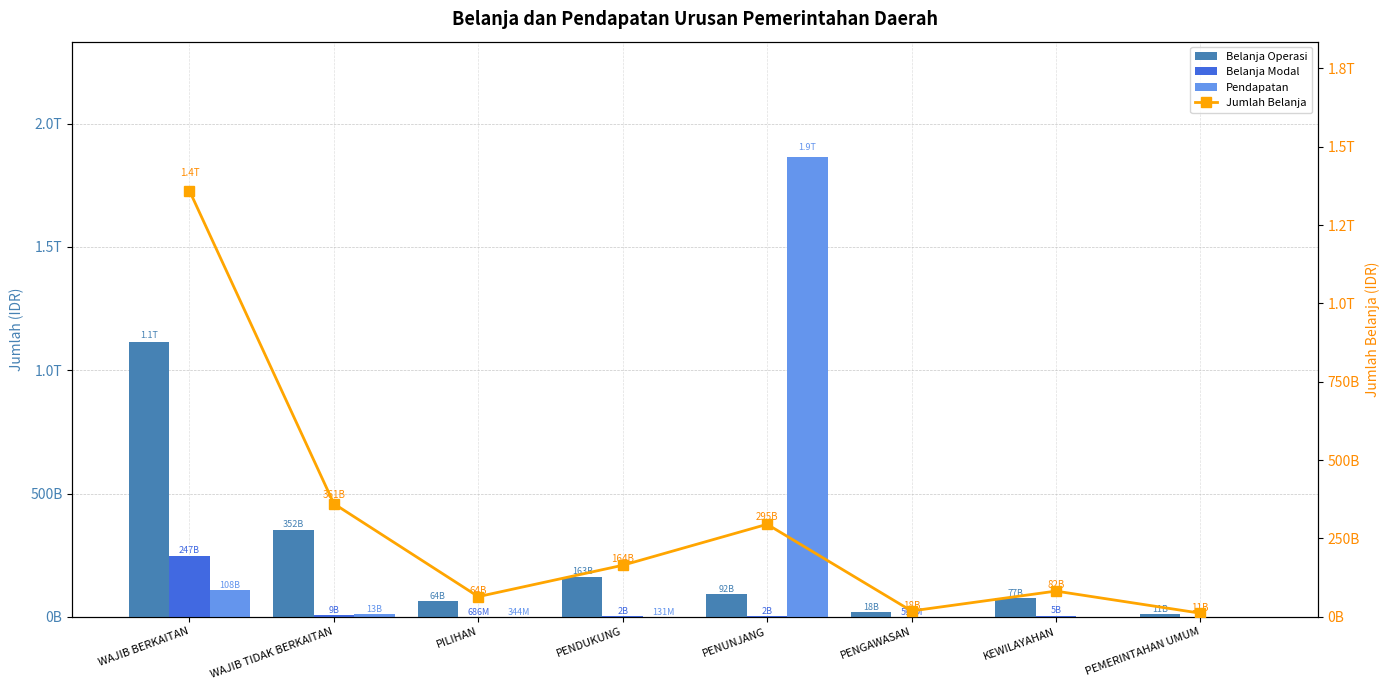

What is the sum of all Pendapatan values?

1988204517665